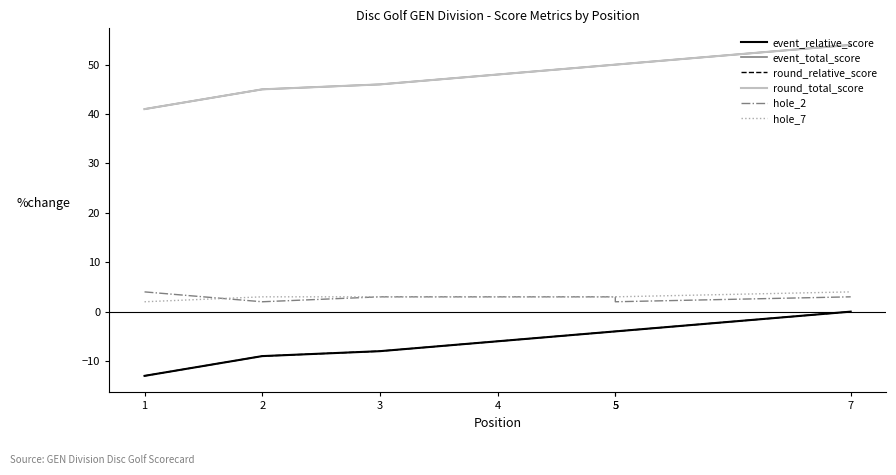

What is the value of the event_total_score point at the 3rd from the left?

46